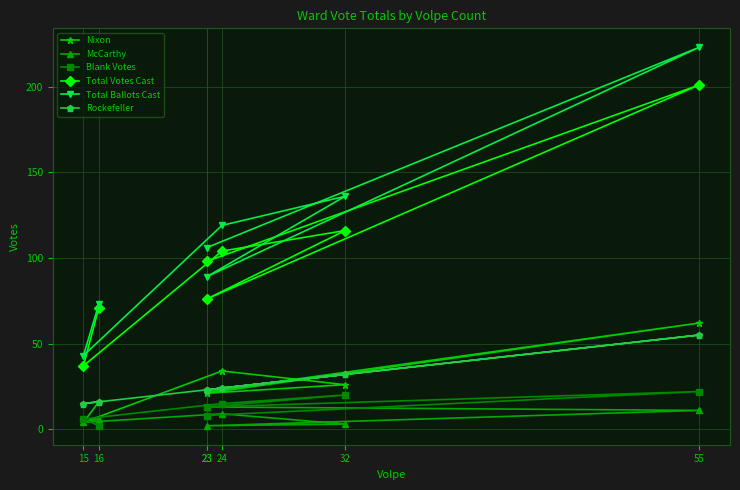

Reading right to left, extract all data points from this chart.

Nixon: 23=22	55=62	23=21	32=26	24=34	15=4	16=16
McCarthy: 23=13	55=11	23=2	32=3	24=9	15=4	16=6
Blank Votes: 23=8	55=22	23=13	32=20	24=15	15=6	16=2
Total Votes Cast: 23=98	55=201	23=76	32=116	24=104	15=37	16=71
Total Ballots Cast: 23=106	55=223	23=89	32=136	24=119	15=43	16=73
Rockefeller: 23=23	55=55	23=23	32=32	24=24	15=15	16=16